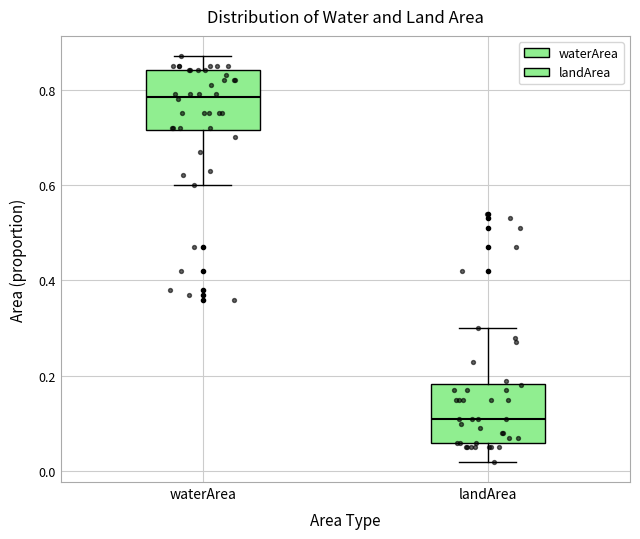

Where does the lower whisker of the box for waterArea end on the y-axis? The values are not printed on the chart, so give them approximately, as read against the axis.

0.60